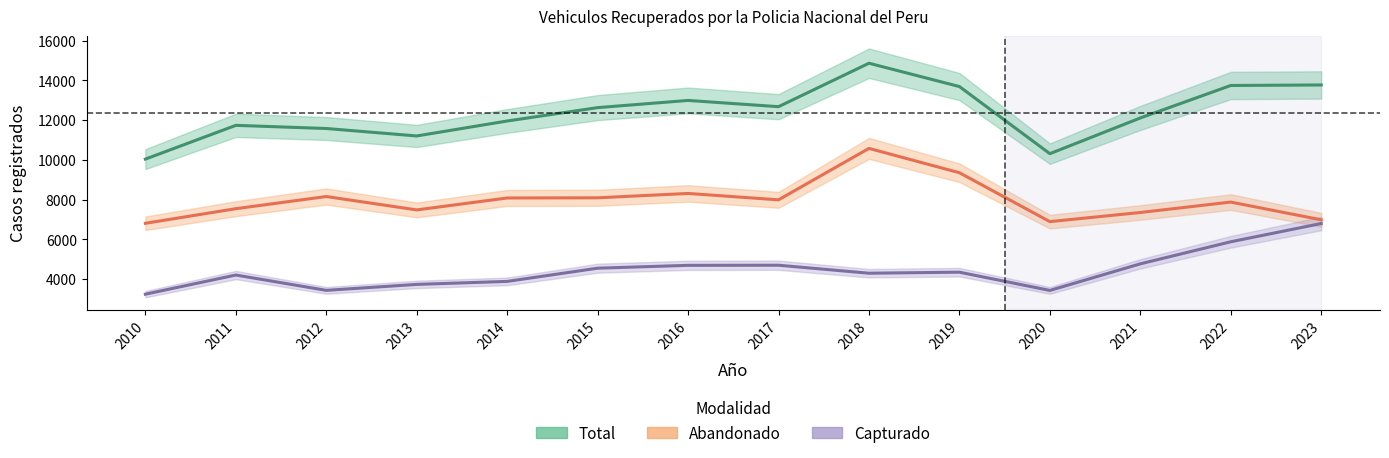

Where is the first local minimum for Total?

2013